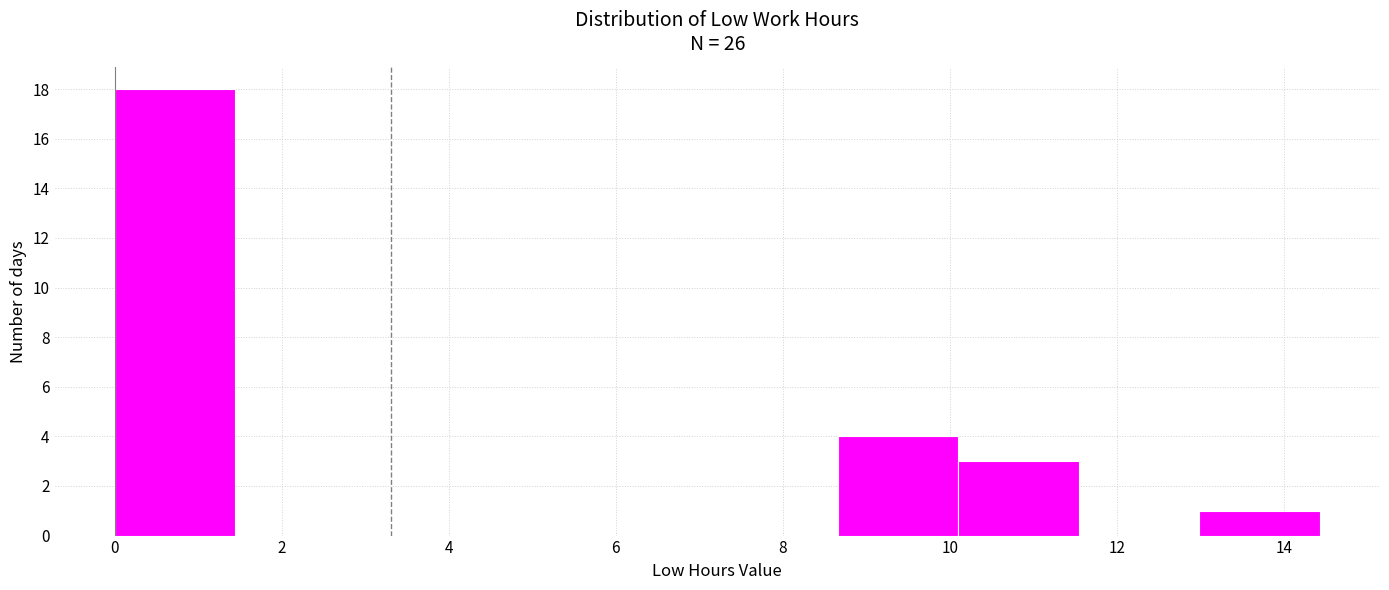

Which range on the x-axis has the tallest bar?

0.0 to 1.4